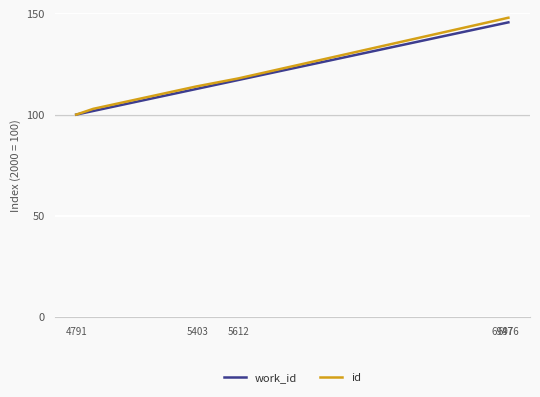

What is the minimum value shown in the chart?

100.0